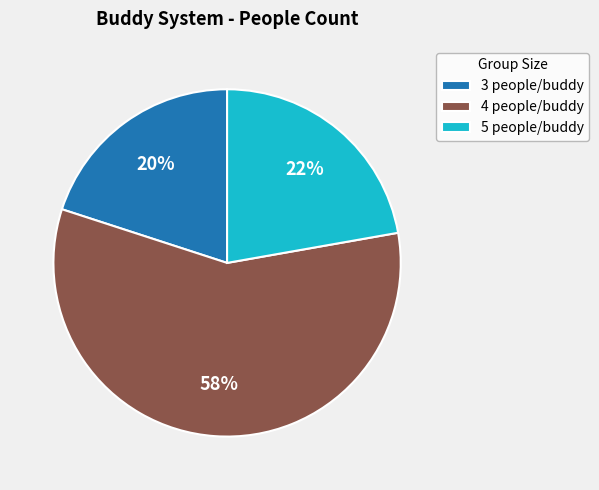

Count the number of slices in the pie.

3